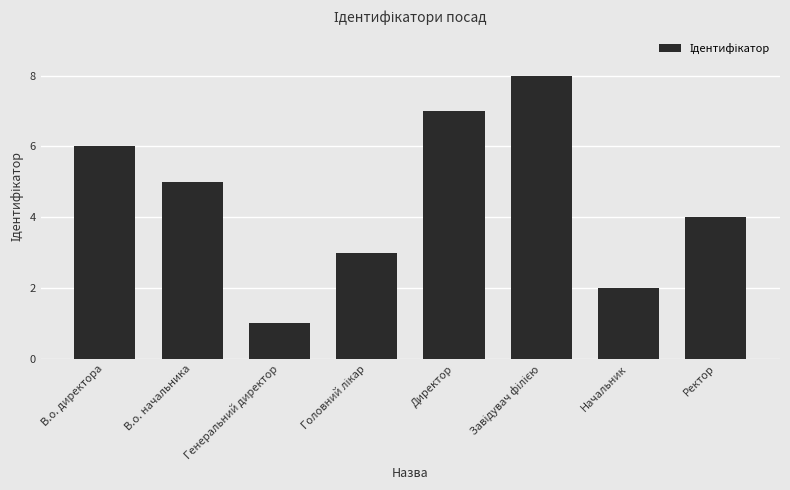

The chart shows a value of 3 at Начальник. True or false?

False